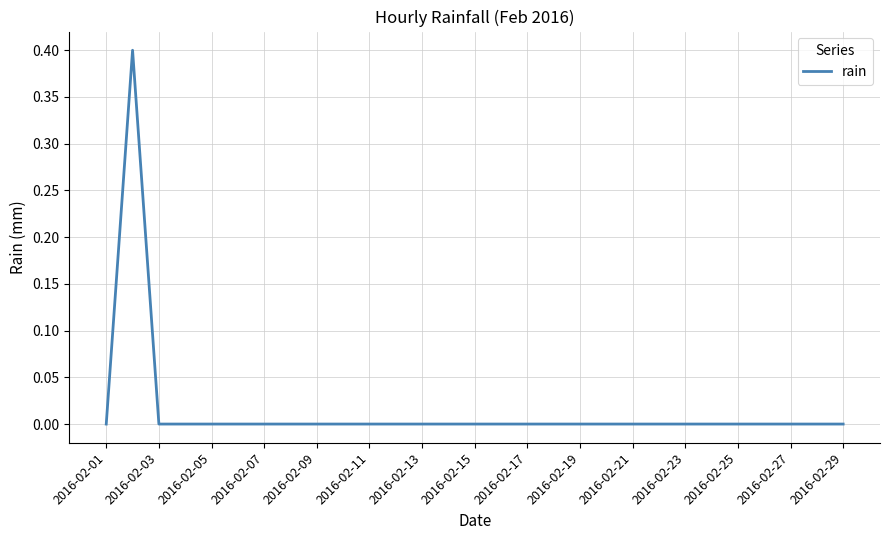

What is the difference between the maximum and minimum values?

0.4